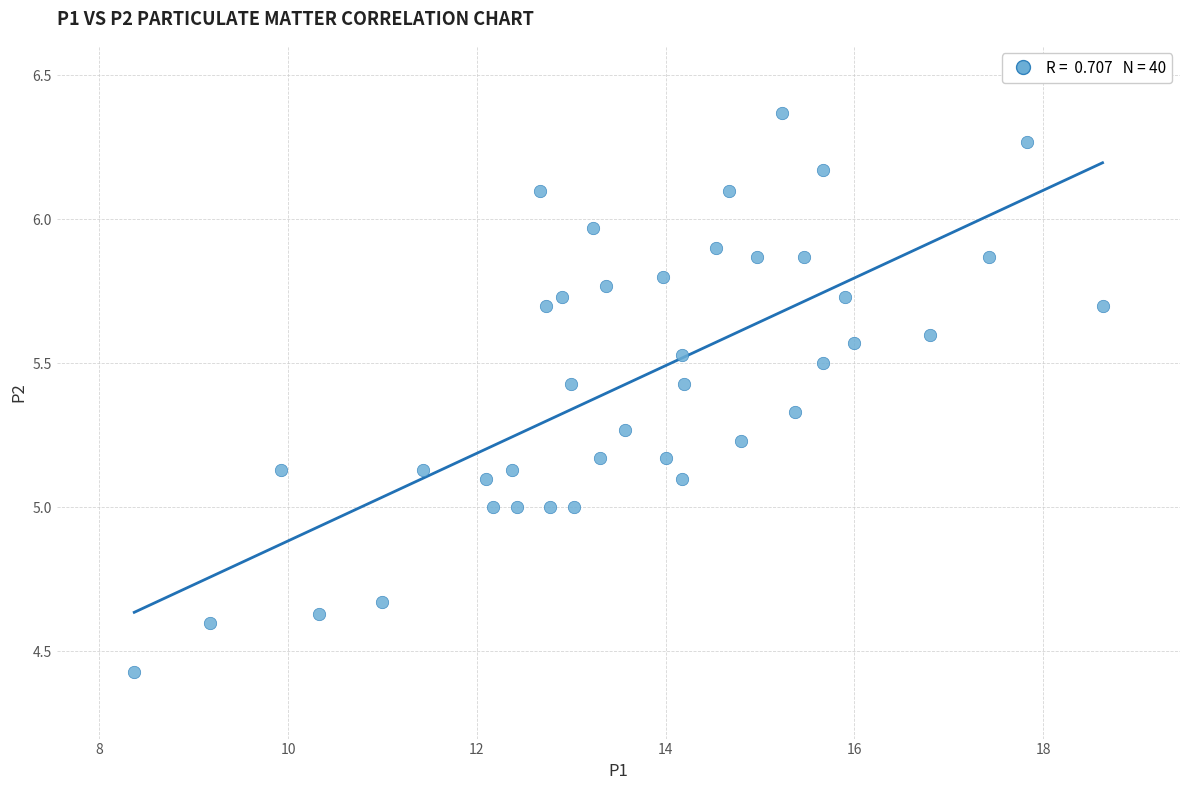

What is the range of X values (max minus min)?

10.3